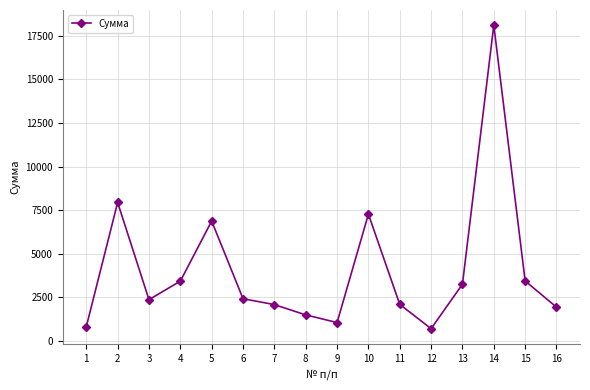

What is the smallest value displayed?

688.6